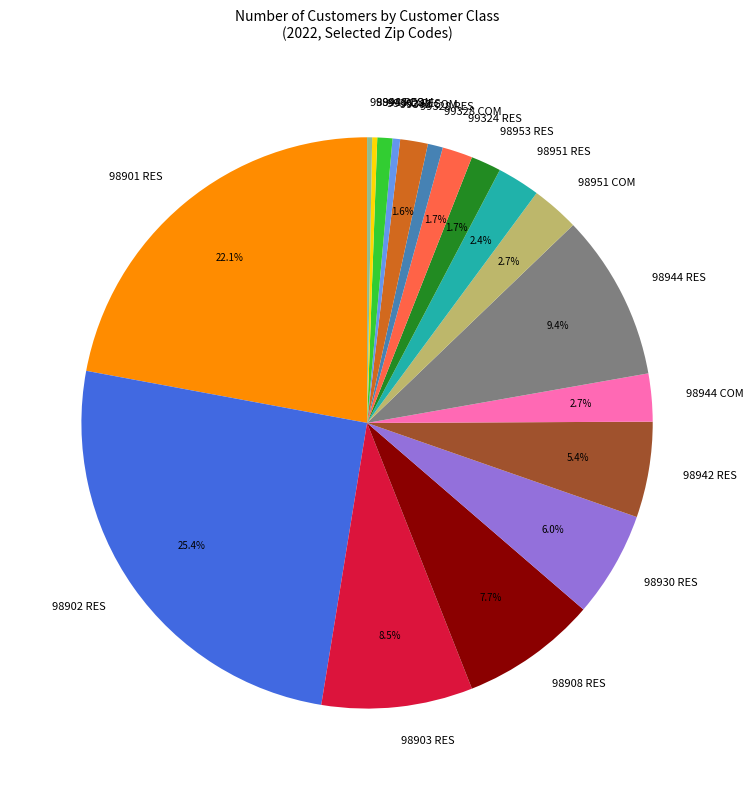

How many slices are in this pie chart?

18